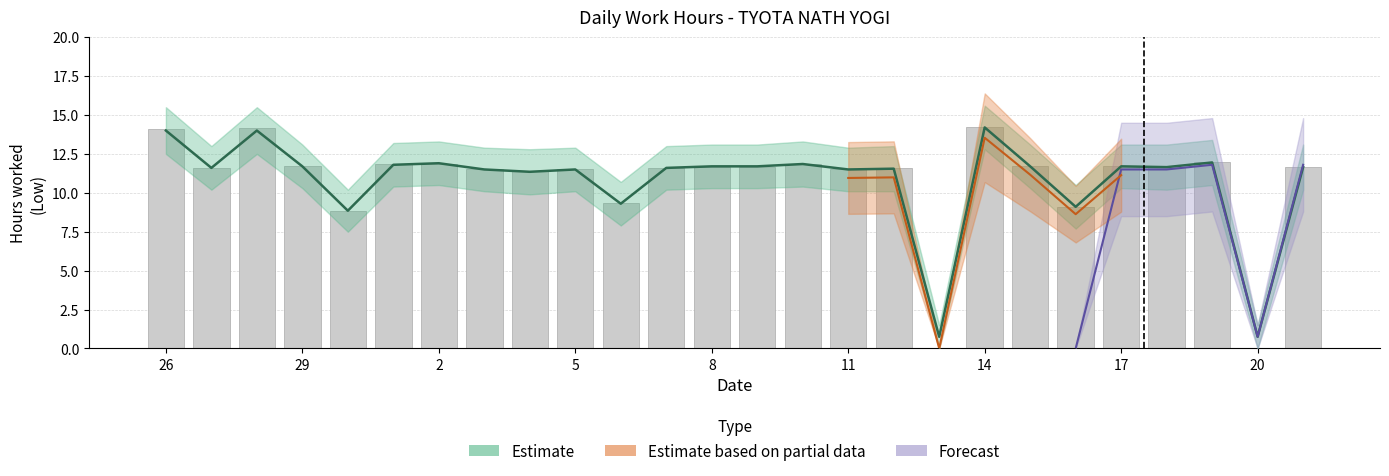

What value does the Low series have at 27?

11.6